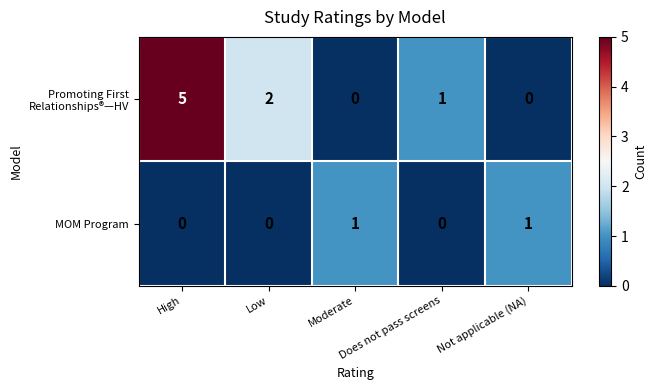

How many series are shown in this chart?

2